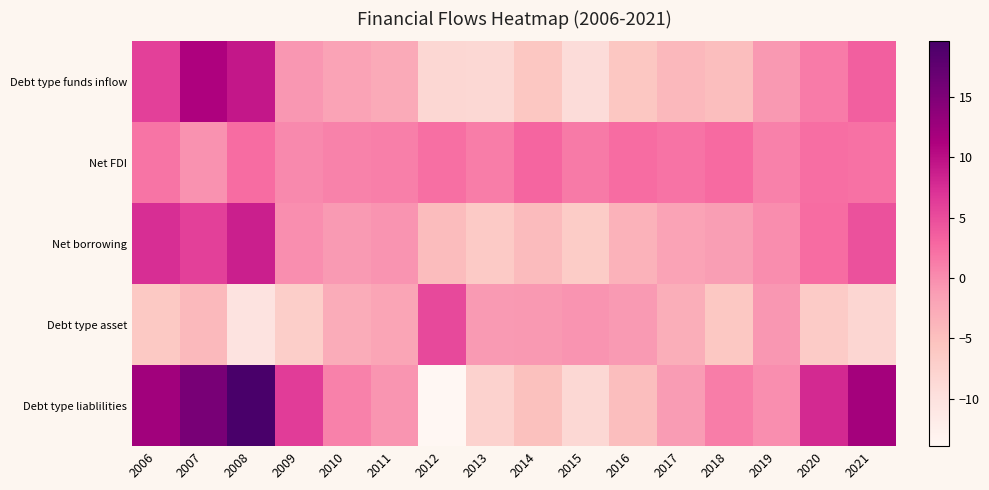

At how many categories does at least one series exceed 14?

2